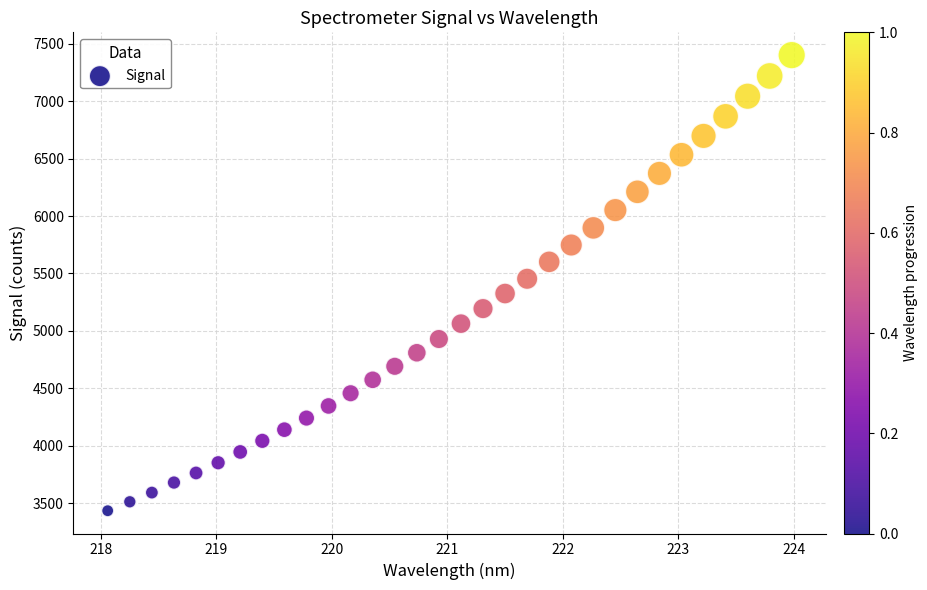

What is the range of X values (max minus min)?

5.9